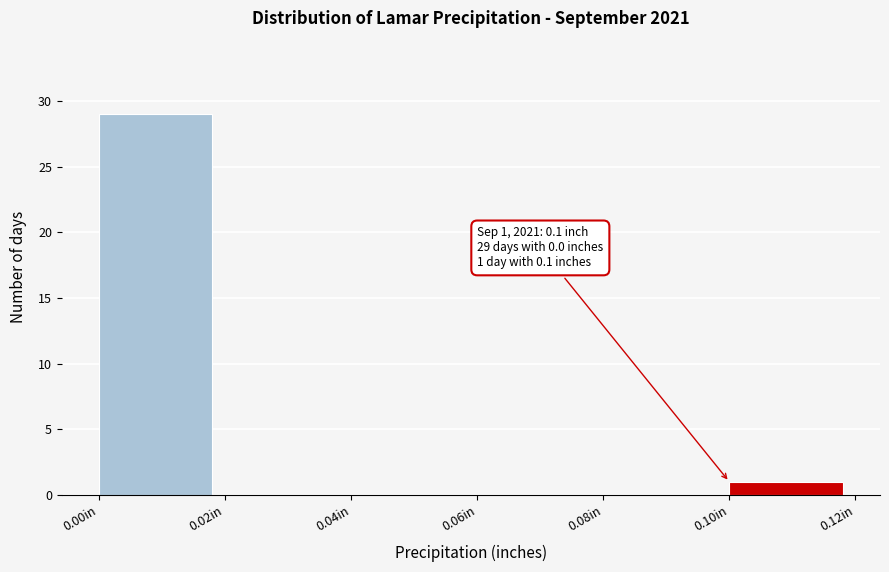

Over which range of the x-axis is the bar tallest?

0.00 to 0.02